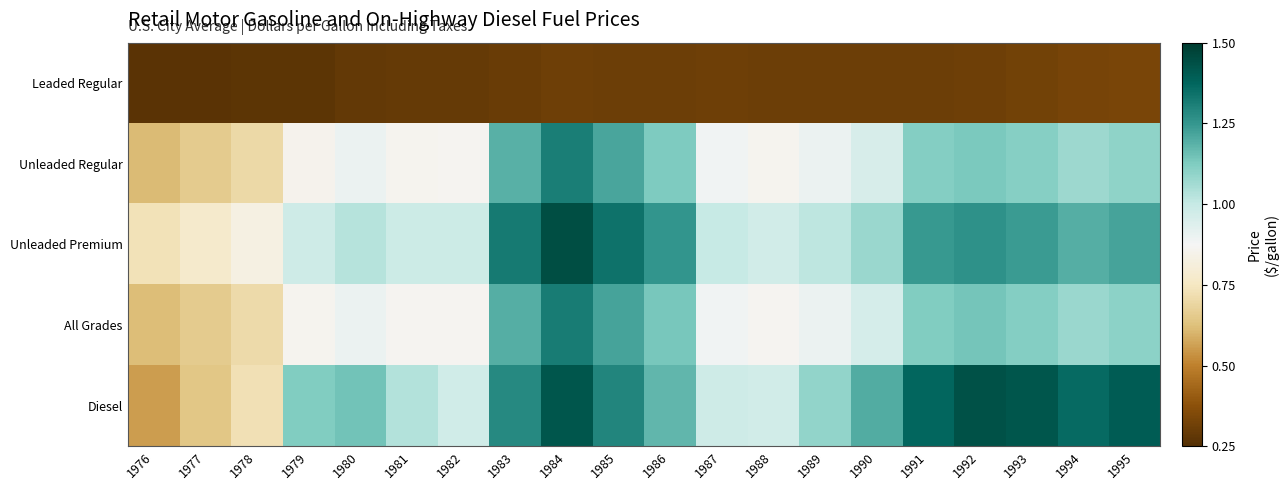

Count the number of categories in the chart.

20